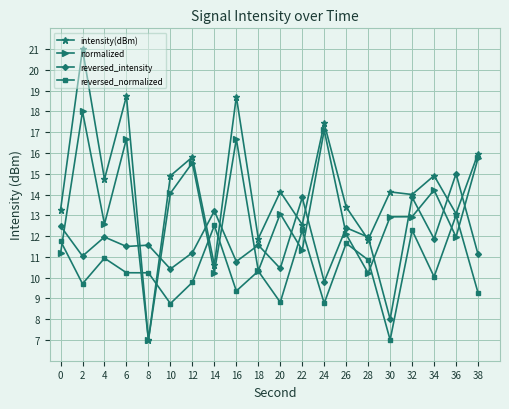

Which label corresponds to the largest value in the chart?

2